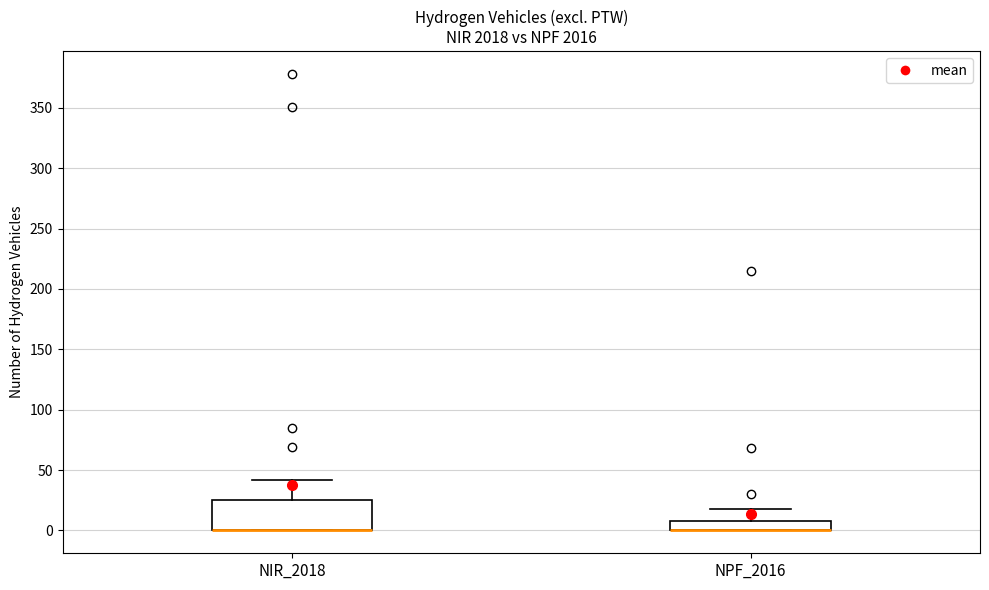

Reading left to right, read every box against the y-axis: the position of its median line, the range the box covers, and the ends of its whiskers. The values are not printed on the chart, so give them approximately, as read against the axis.

NIR_2018: median 0 (drawn on the box's lower edge), box 0 to 25, whiskers 0 to 40
NPF_2016: median 0 (drawn on the box's lower edge), box 0 to 10, whiskers 0 to 20